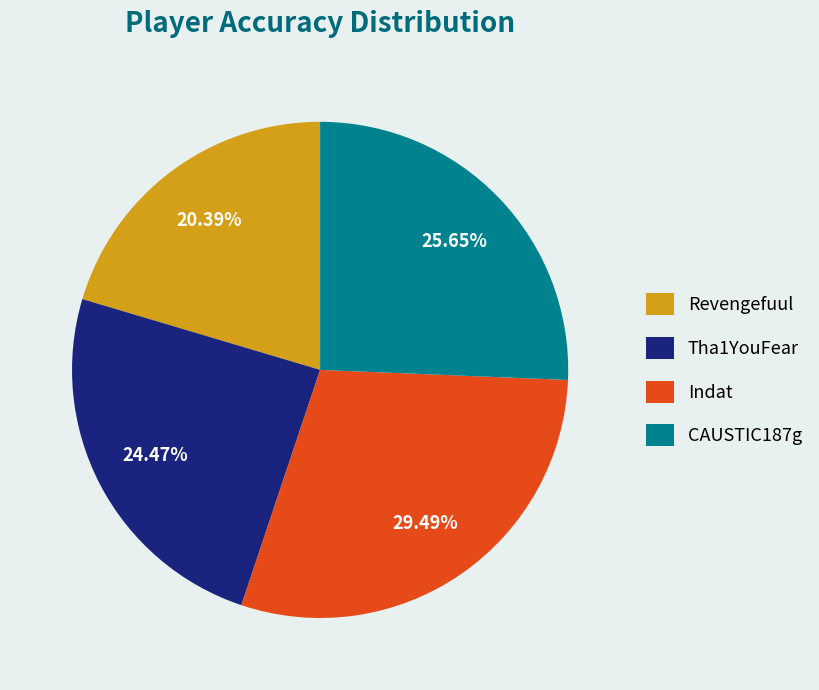

To the nearest percent, what is the combined percentage of Indat and CAUSTIC187g?

55%